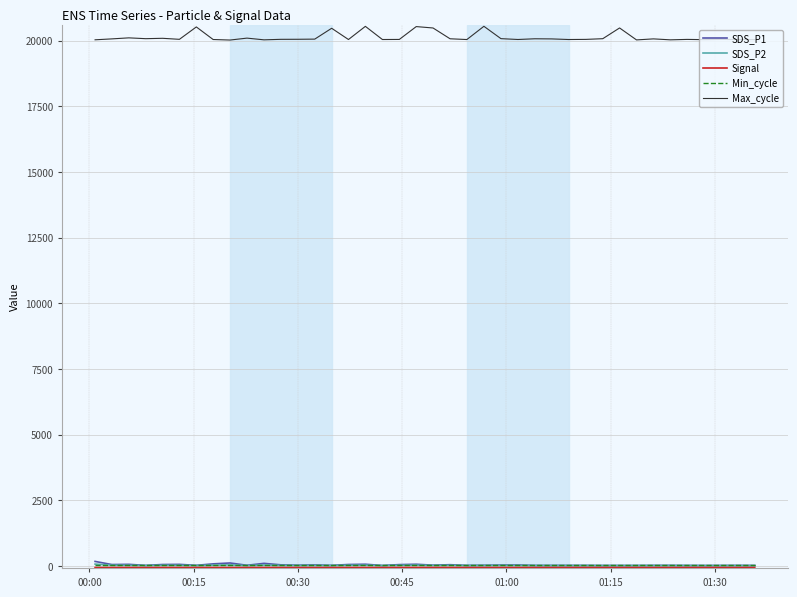

What is the greatest value displayed?

20542.0